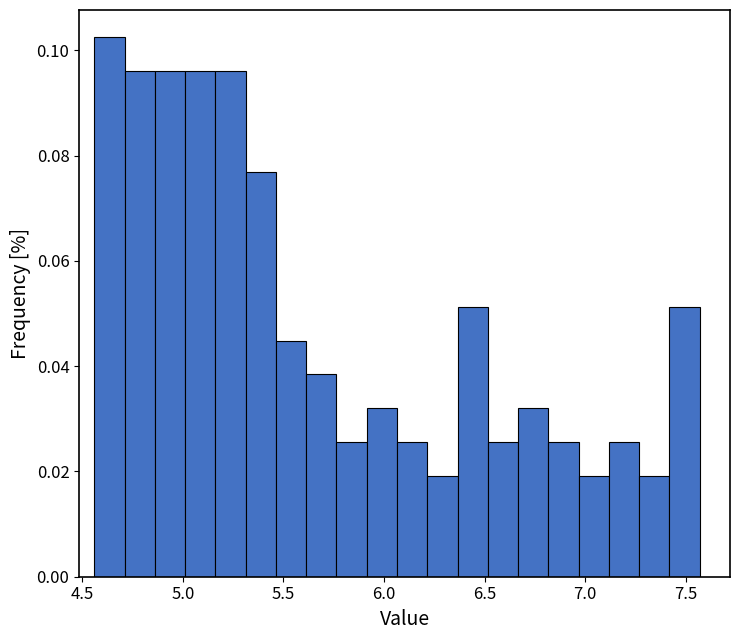

Around what value on the x-axis is the tallest bar? Give the approximate position of its centre, as read against the axis.

4.65